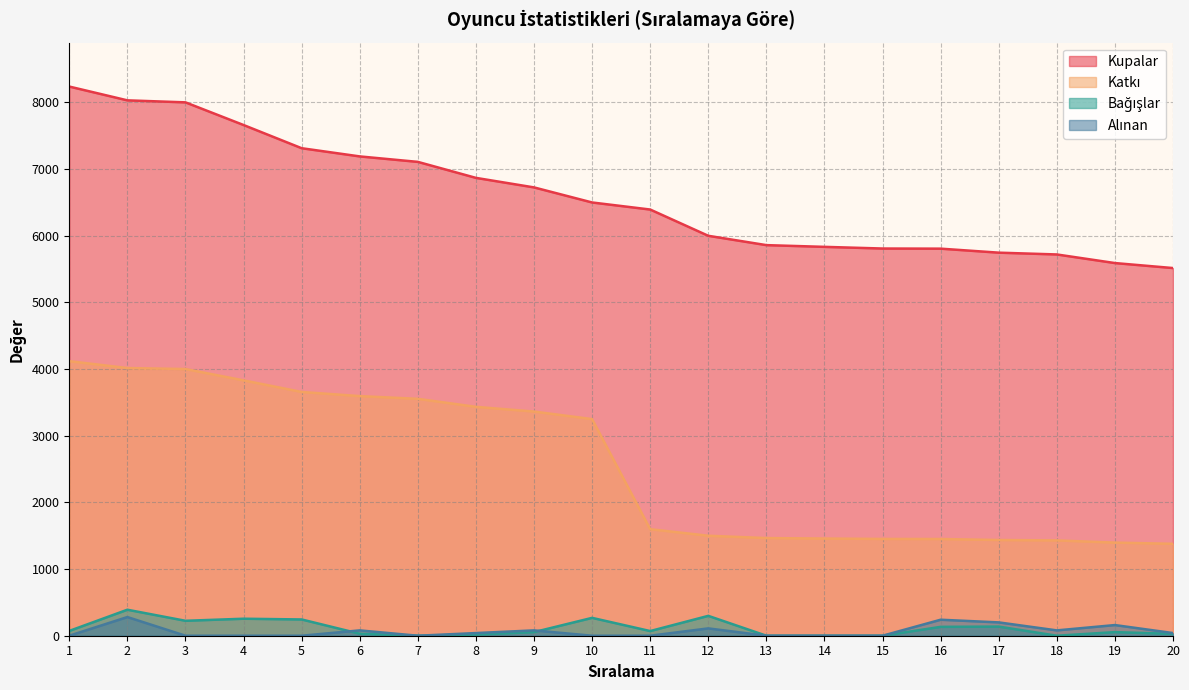

What is the total value across all series at 1?

12430